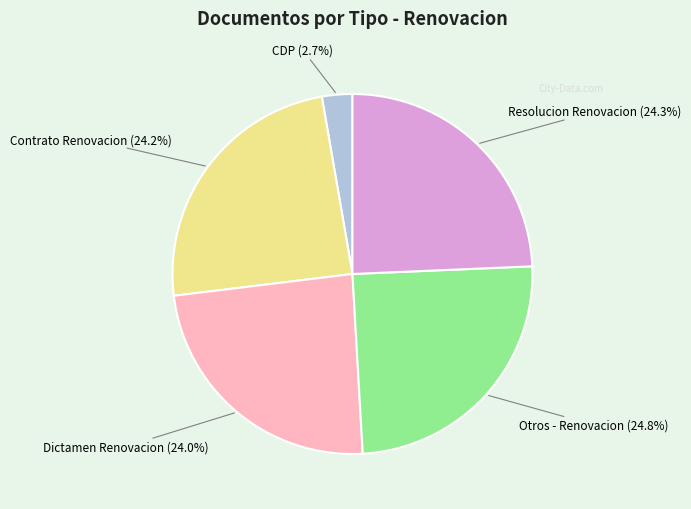

True or false: Dictamen Renovacion accounts for 24% of the total.

True